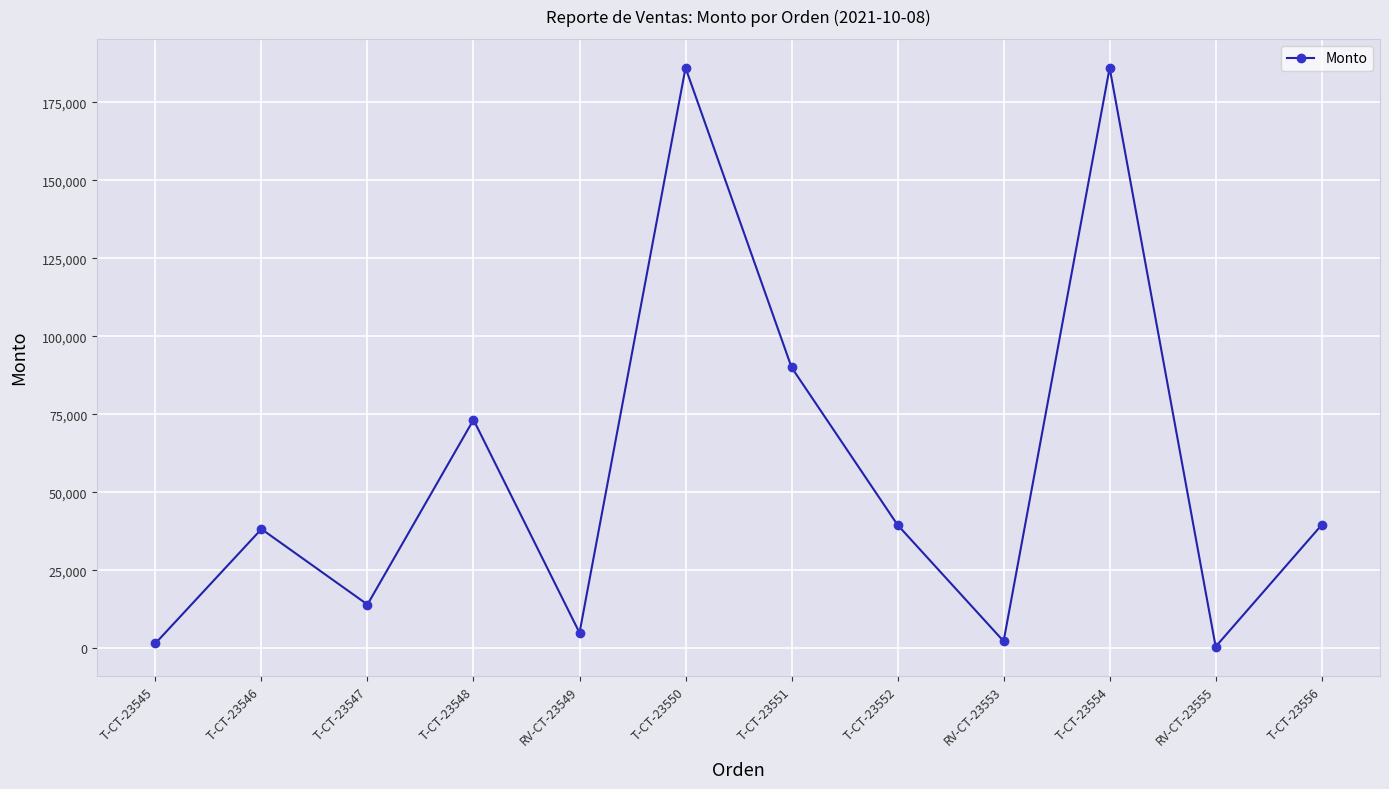

What is the greatest value displayed?

186000